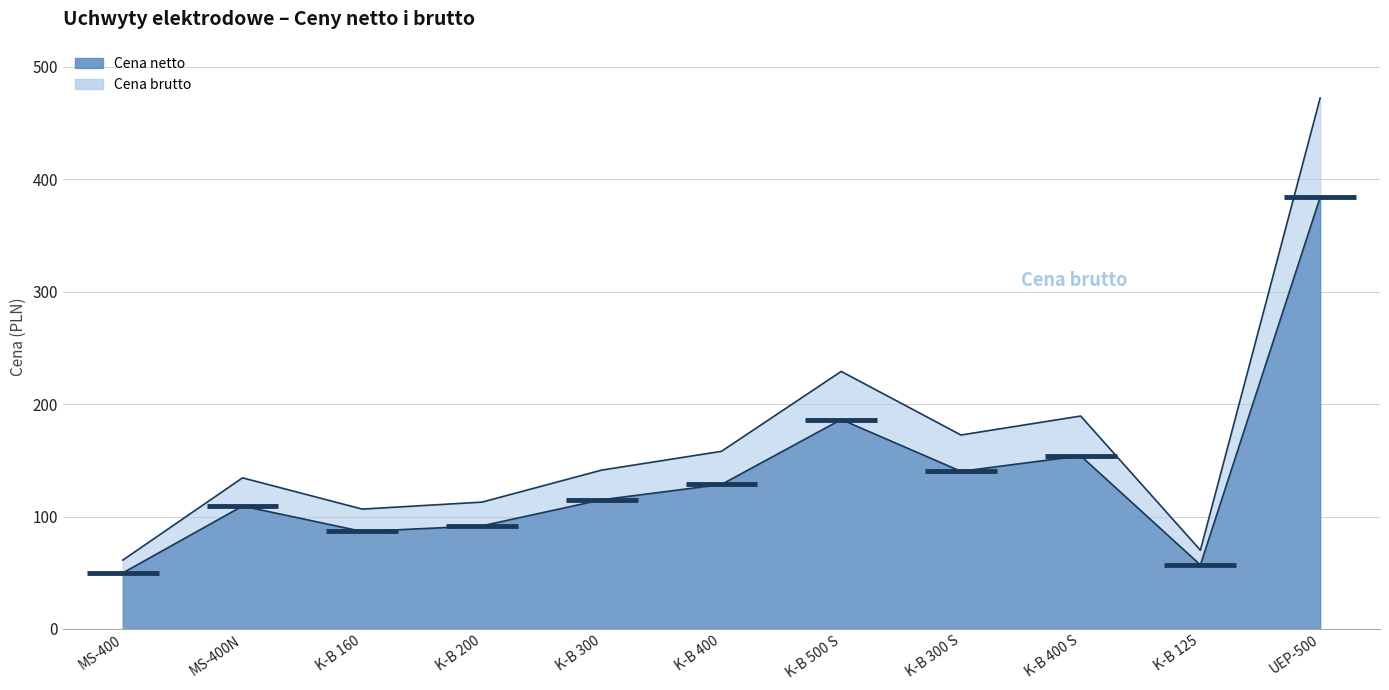

List the series in order of their overall mean, lowest first.

Cena netto, Cena brutto